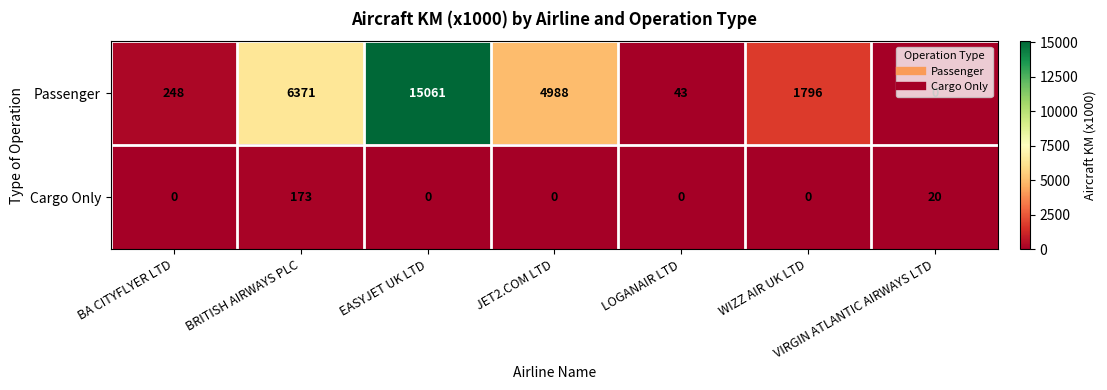

How many values in Passenger are above zero?

6